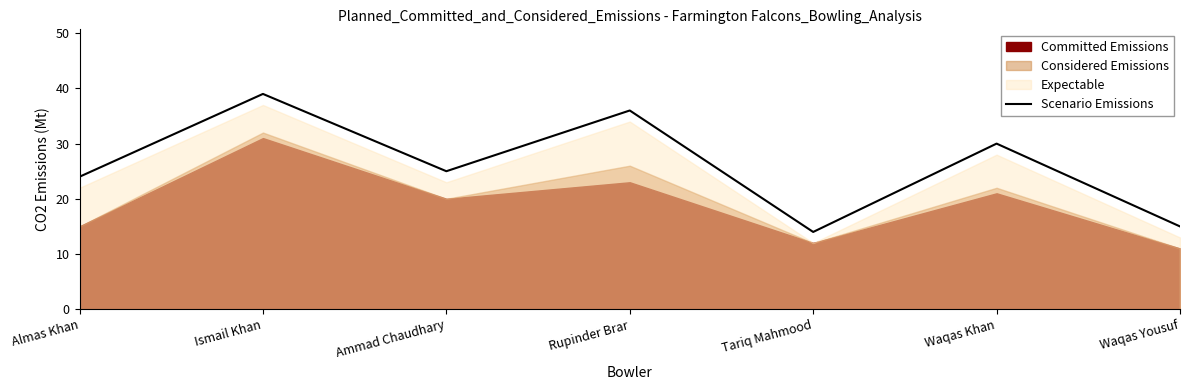

What is the smallest value displayed?

14